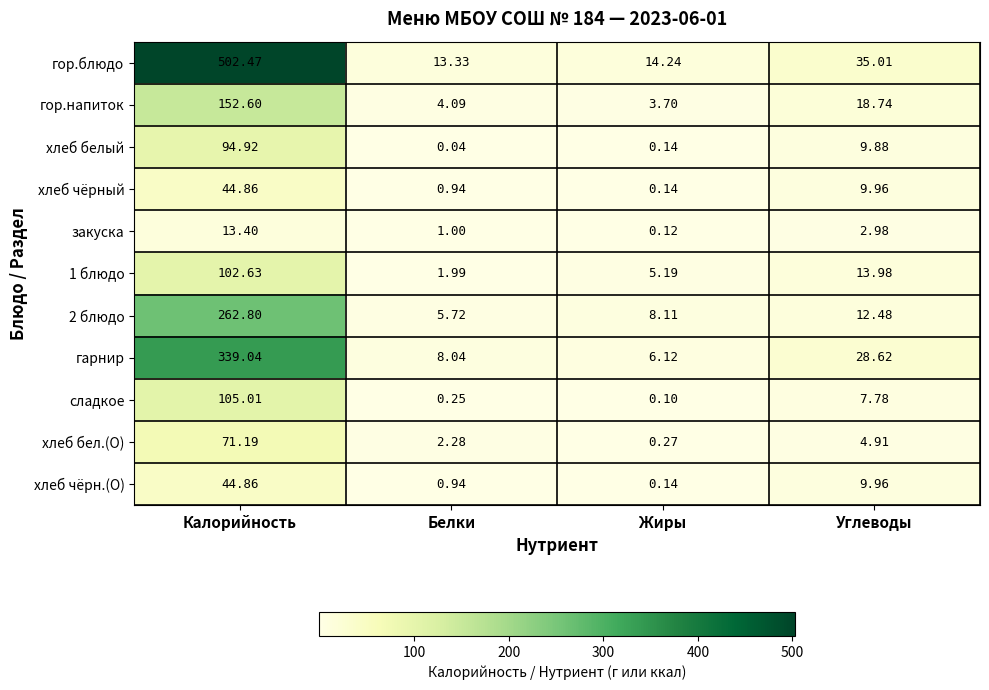

Which category has the lowest value across all series?

Белки